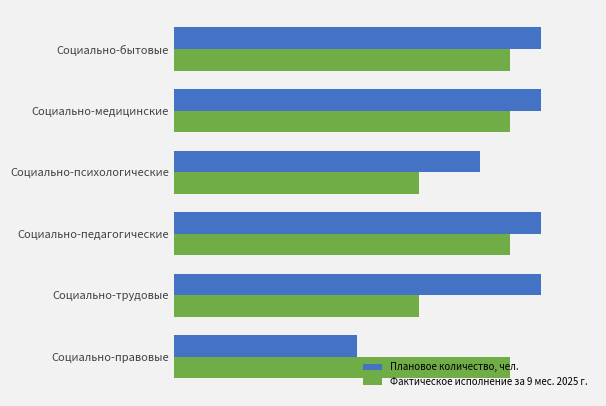

What are all the series names shown in the legend?

Плановое количество, чел., Фактическое исполнение за 9 мес. 2025 г.